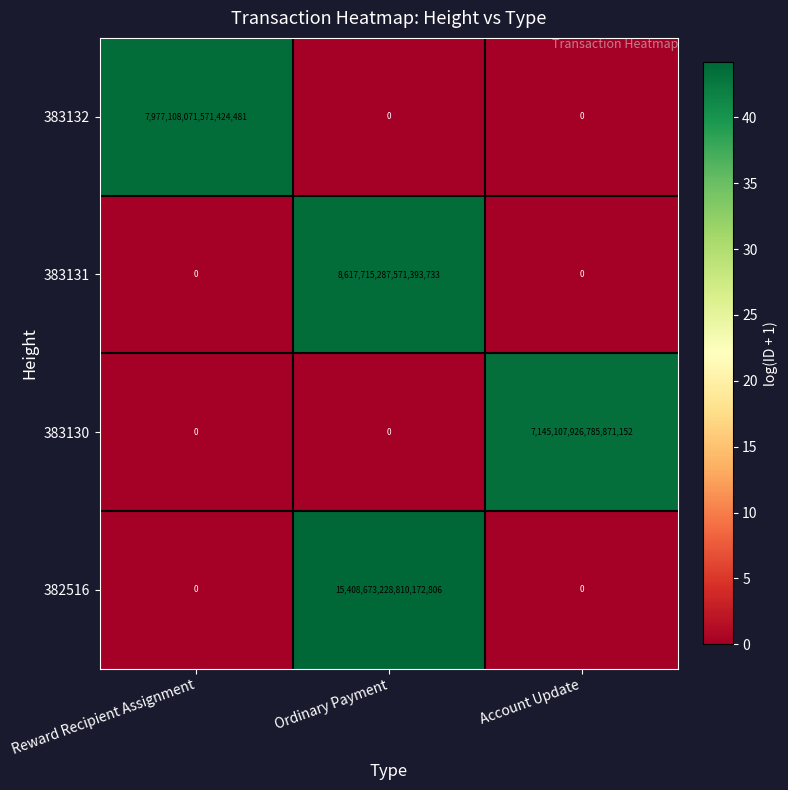

Which category has the highest value in the 383132 series?

Reward Recipient Assignment